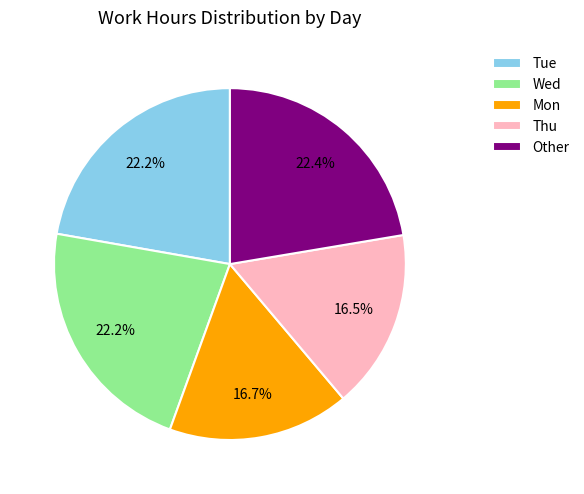

Does Thu represent more than half of the total?

No